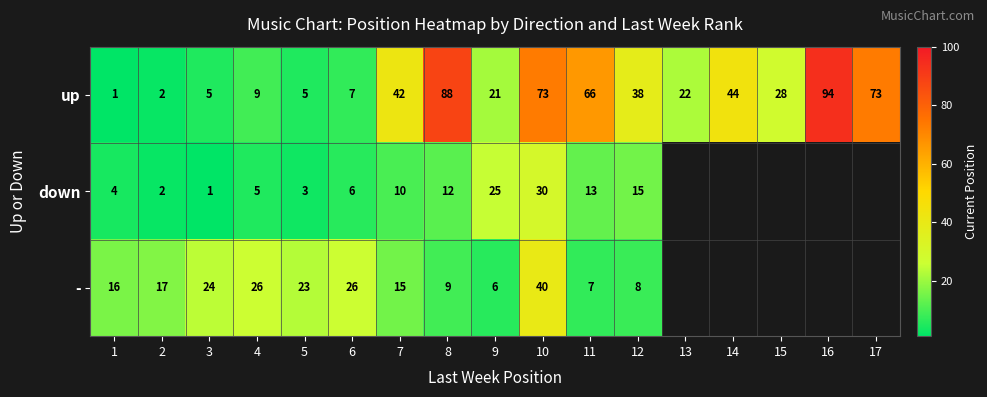

Which label corresponds to the largest value in the chart?

16